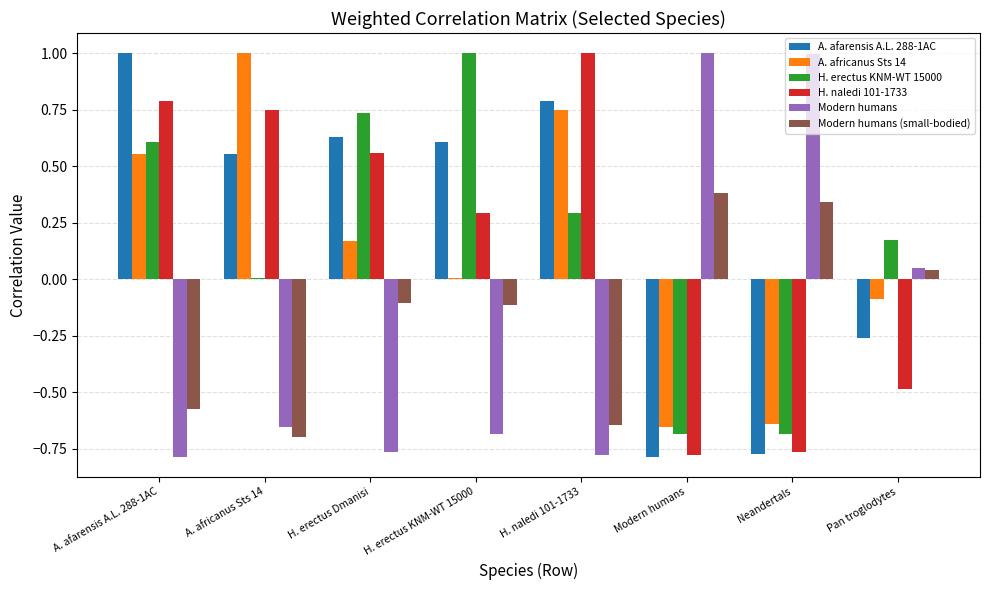

What is the total value across all series at Modern humans?

-1.5